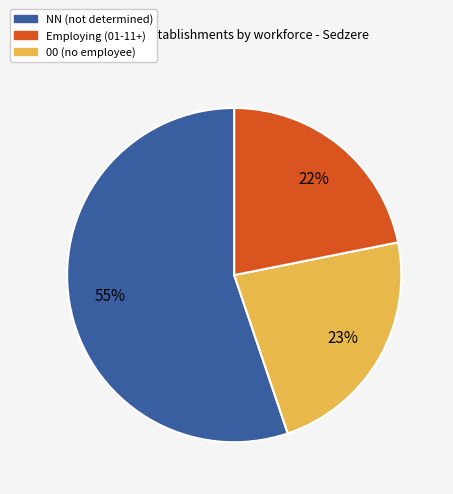

To the nearest percent, what is the average slice percentage?

33%